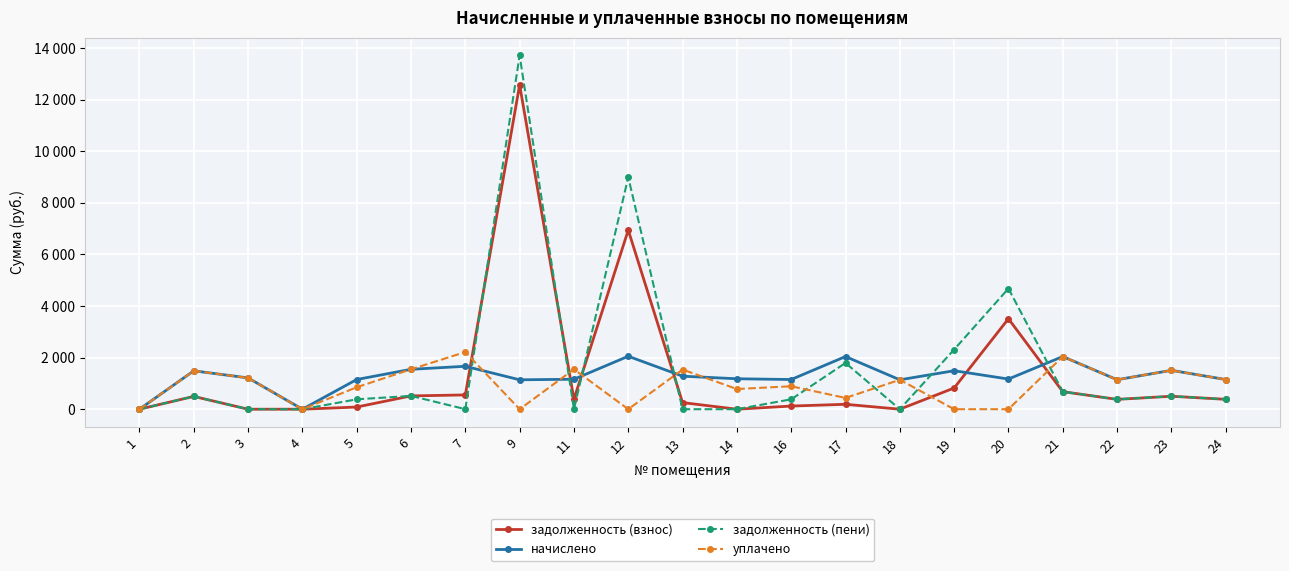

Read the задолженность (взнос) value at 22.

381.3